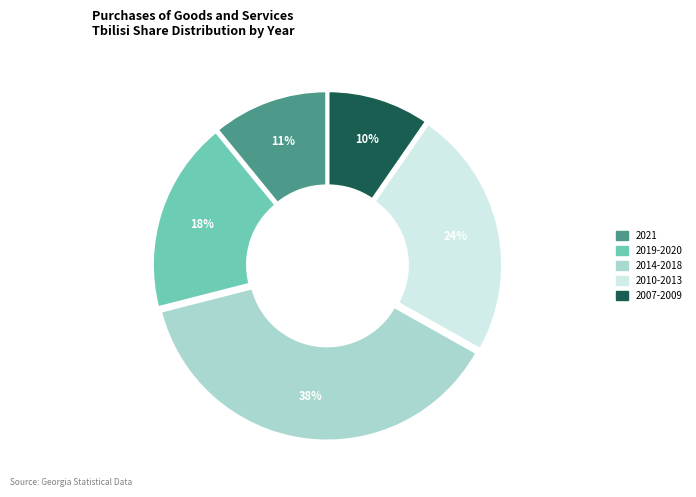

Is there any slice that represents more than half of the pie?

No